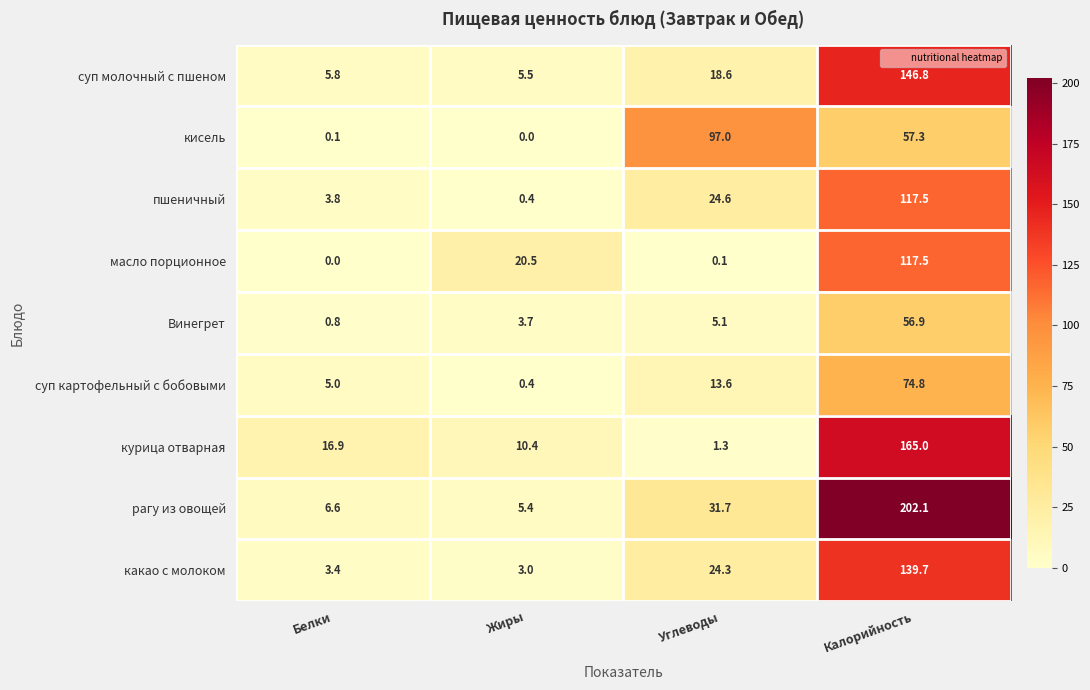

What is the difference between the пшеничный values at Жиры and Белки?

3.4